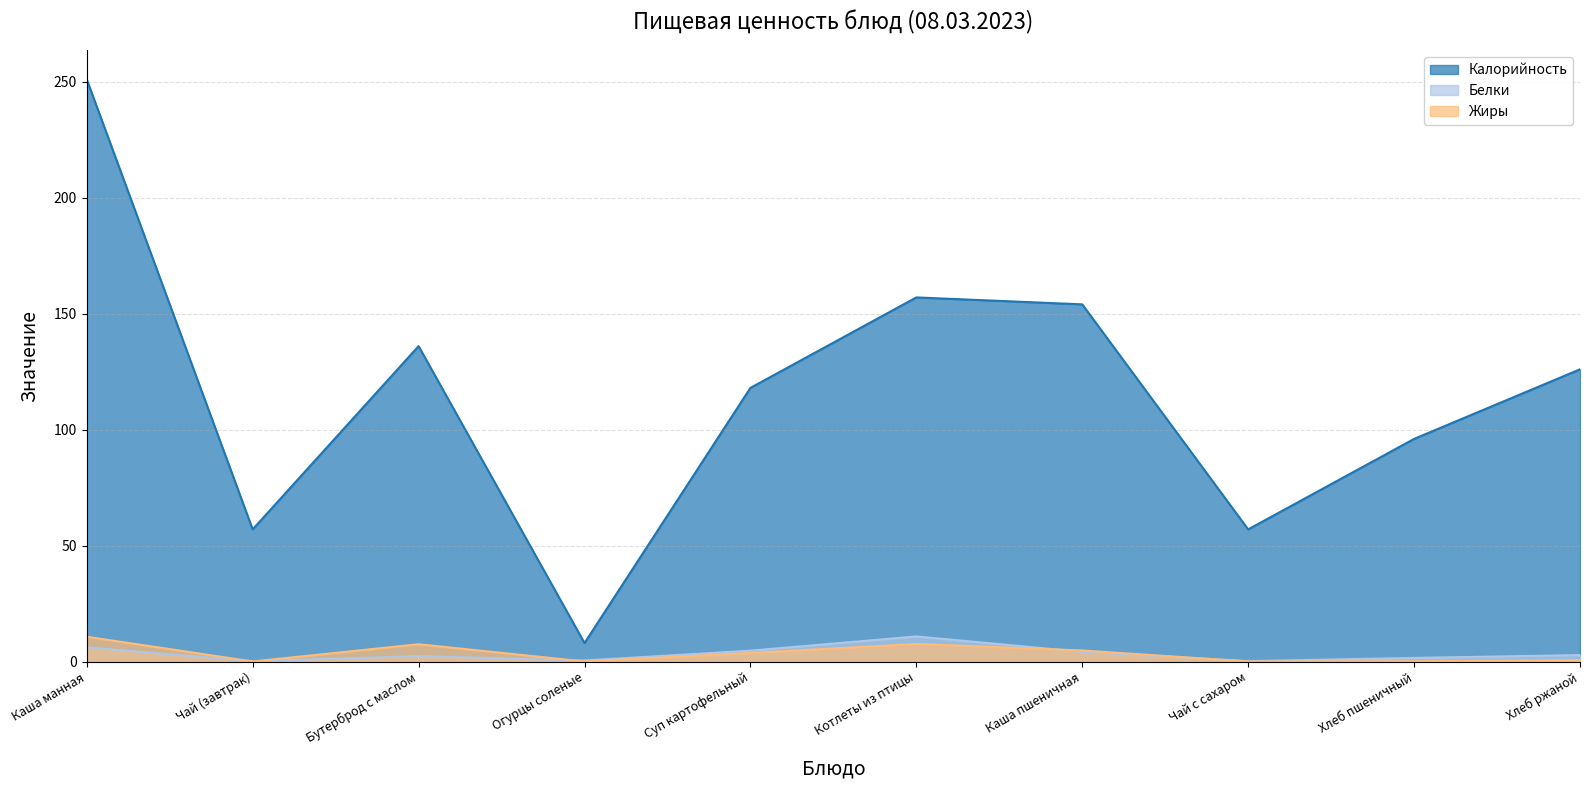

How many data points in Калорийность are less than 126?

5